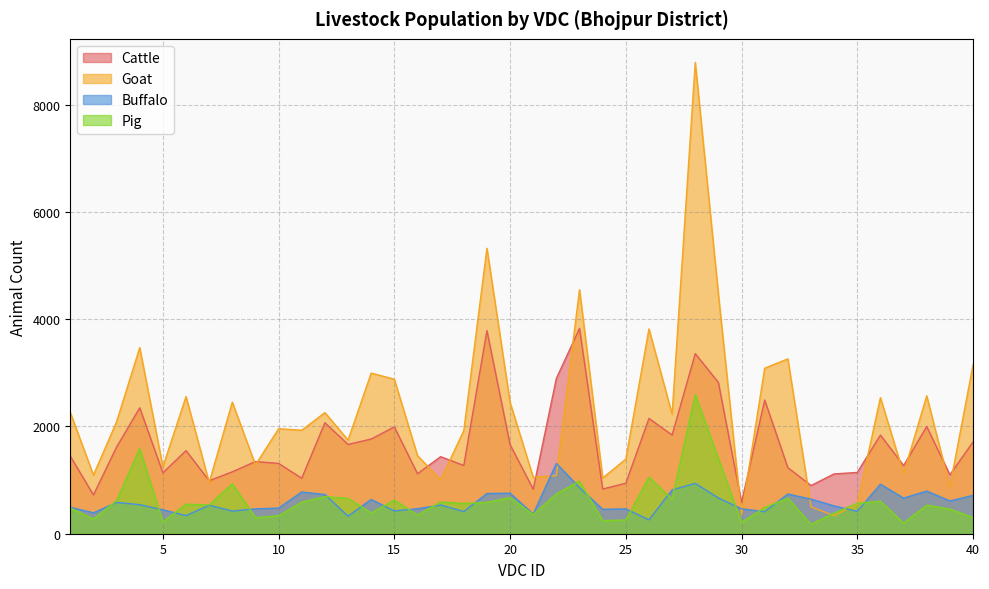

What is the maximum value for Goat?

8785